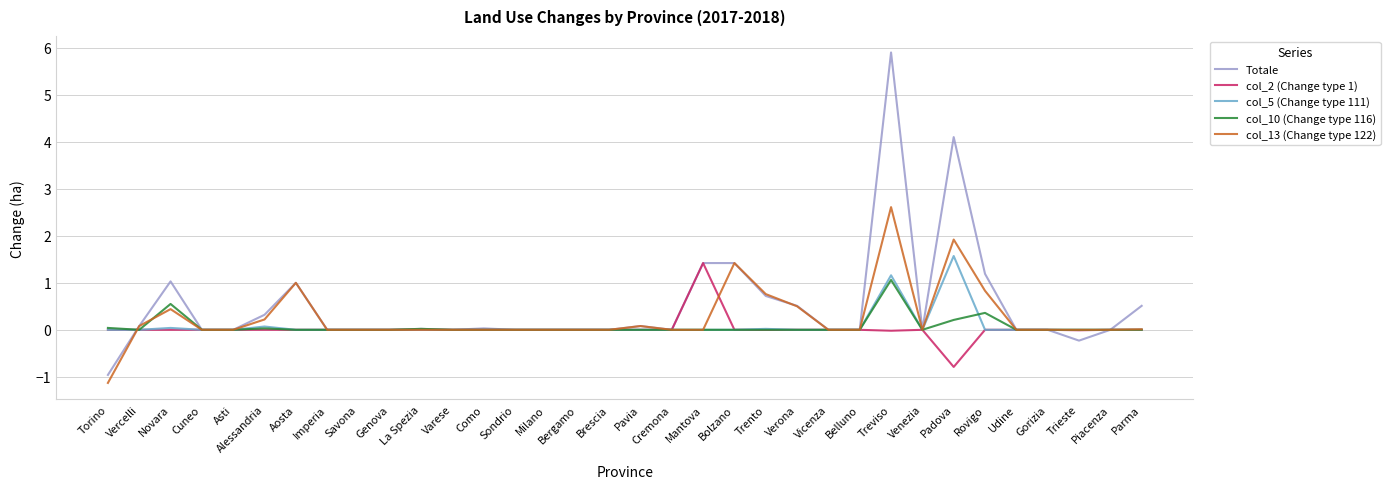

Which series has the largest range (max minus min)?

Totale